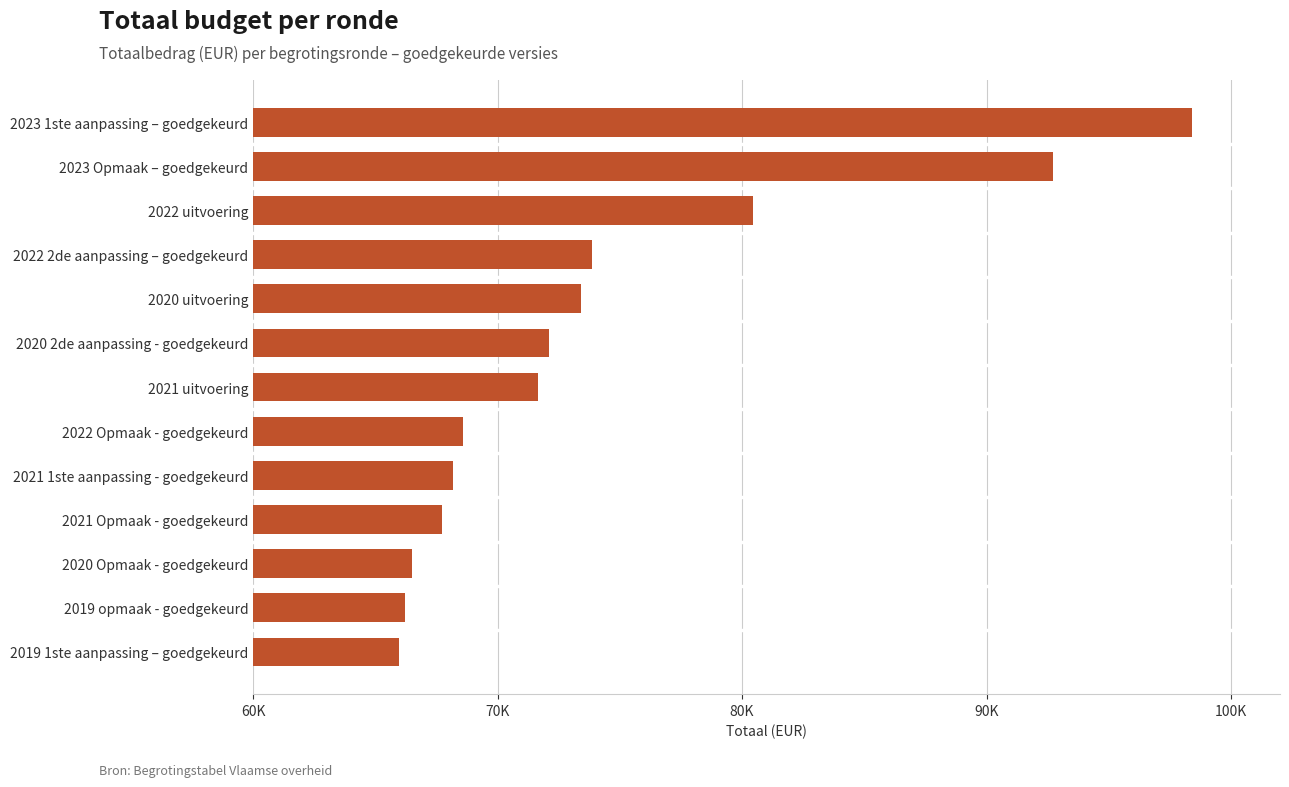

What is the difference between the second highest and minimum values?

26765